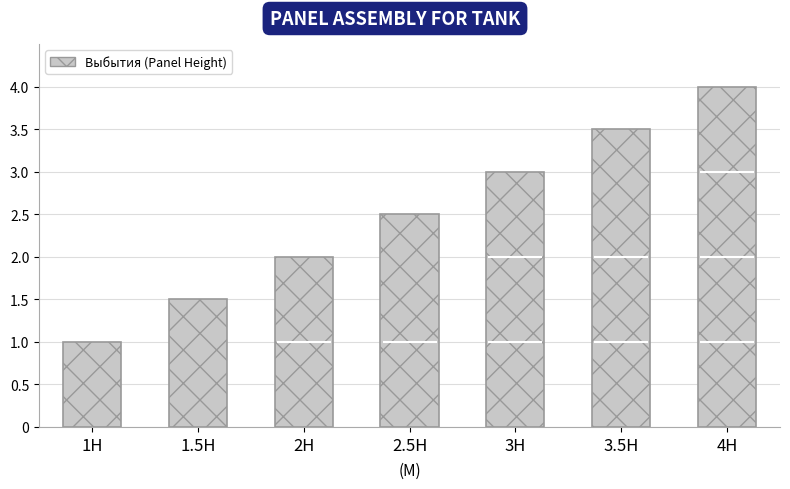

What is the average value?

2.5